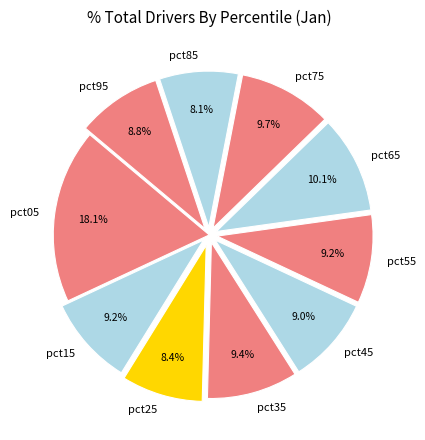

Which has a higher value, pct05 or pct55?

pct05